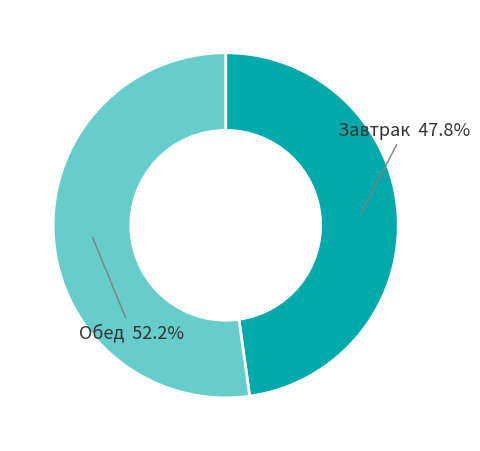

Is there a majority slice in this chart?

Yes